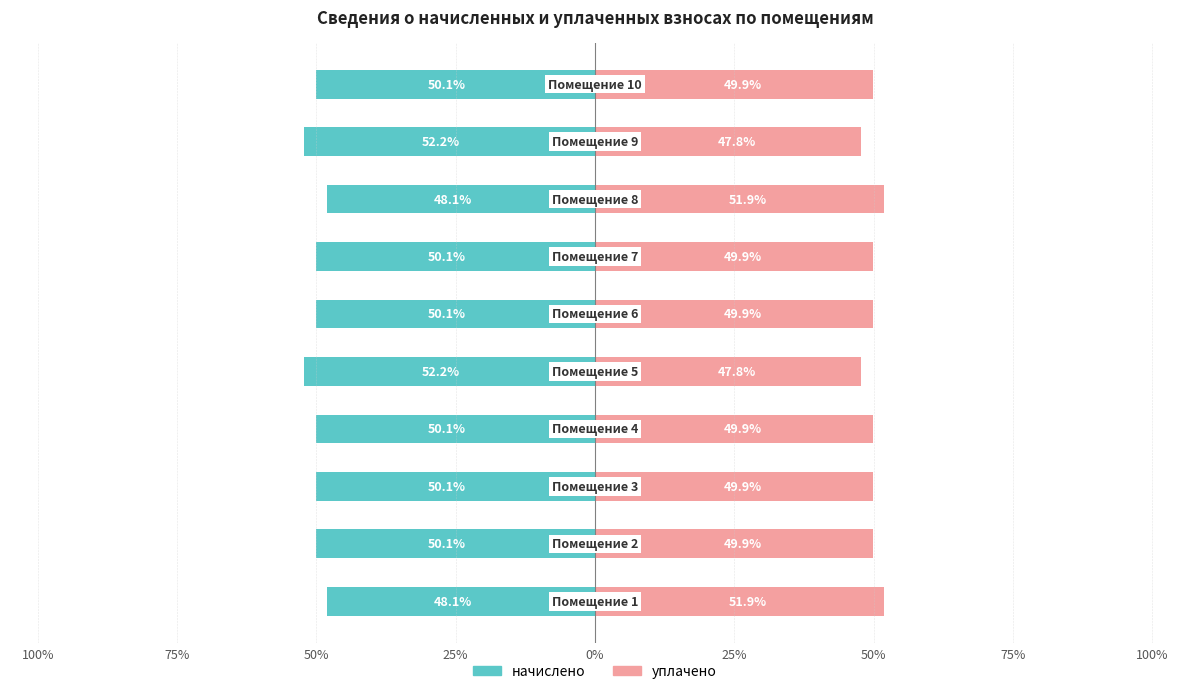

How many values in the уплачено series exceed 49?

8